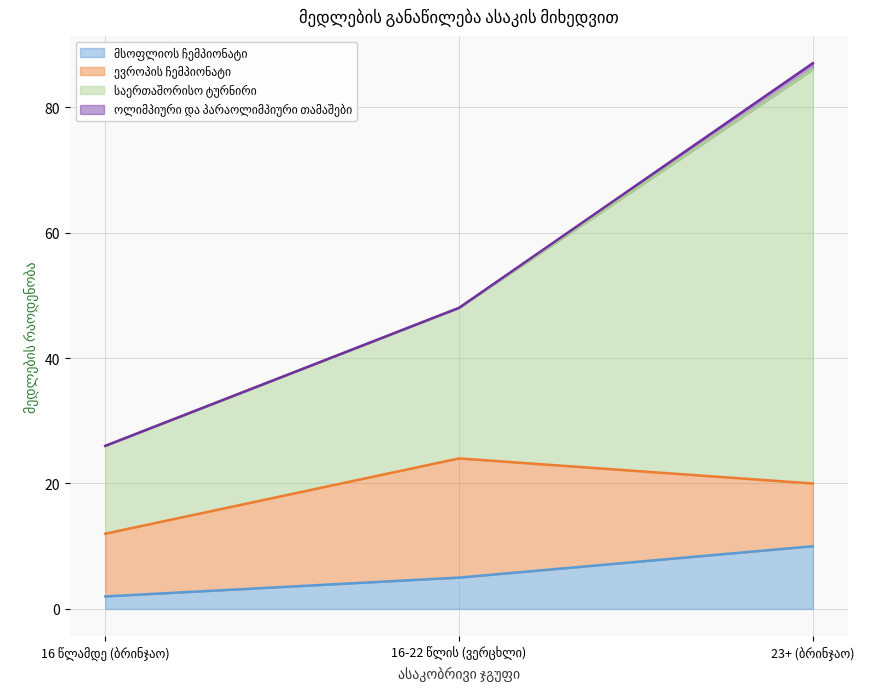

True or false: საერთაშორისო ტურნირი has a value of 87 at 23+ (ბრინჯაო).

True